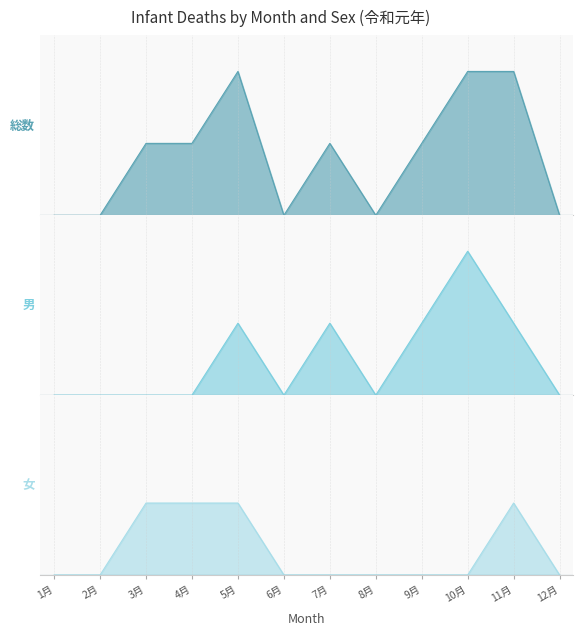

How many data points in 女 are above 0?

4